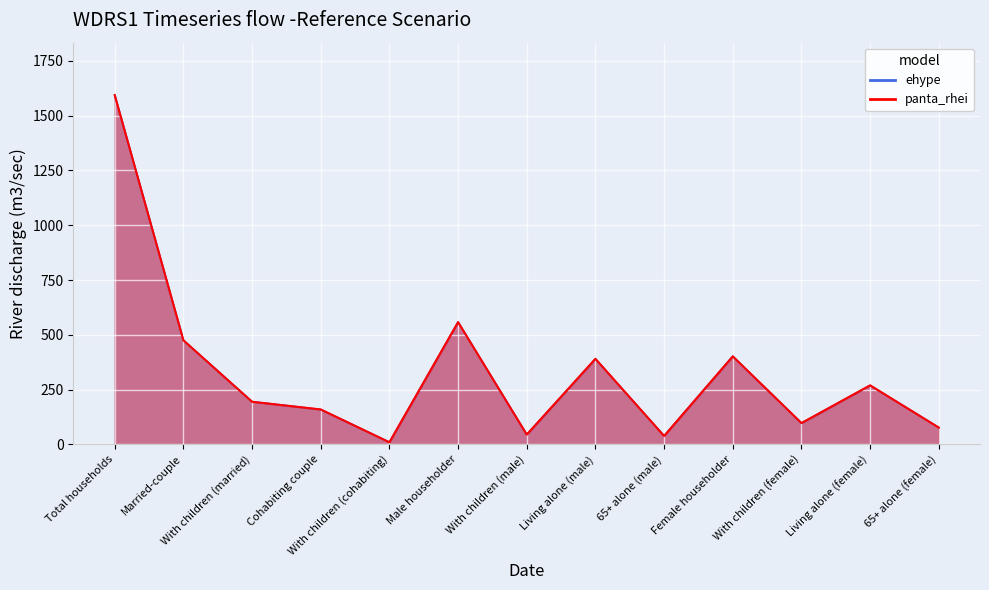

What is the label of the 10th point from the right?

Cohabiting couple